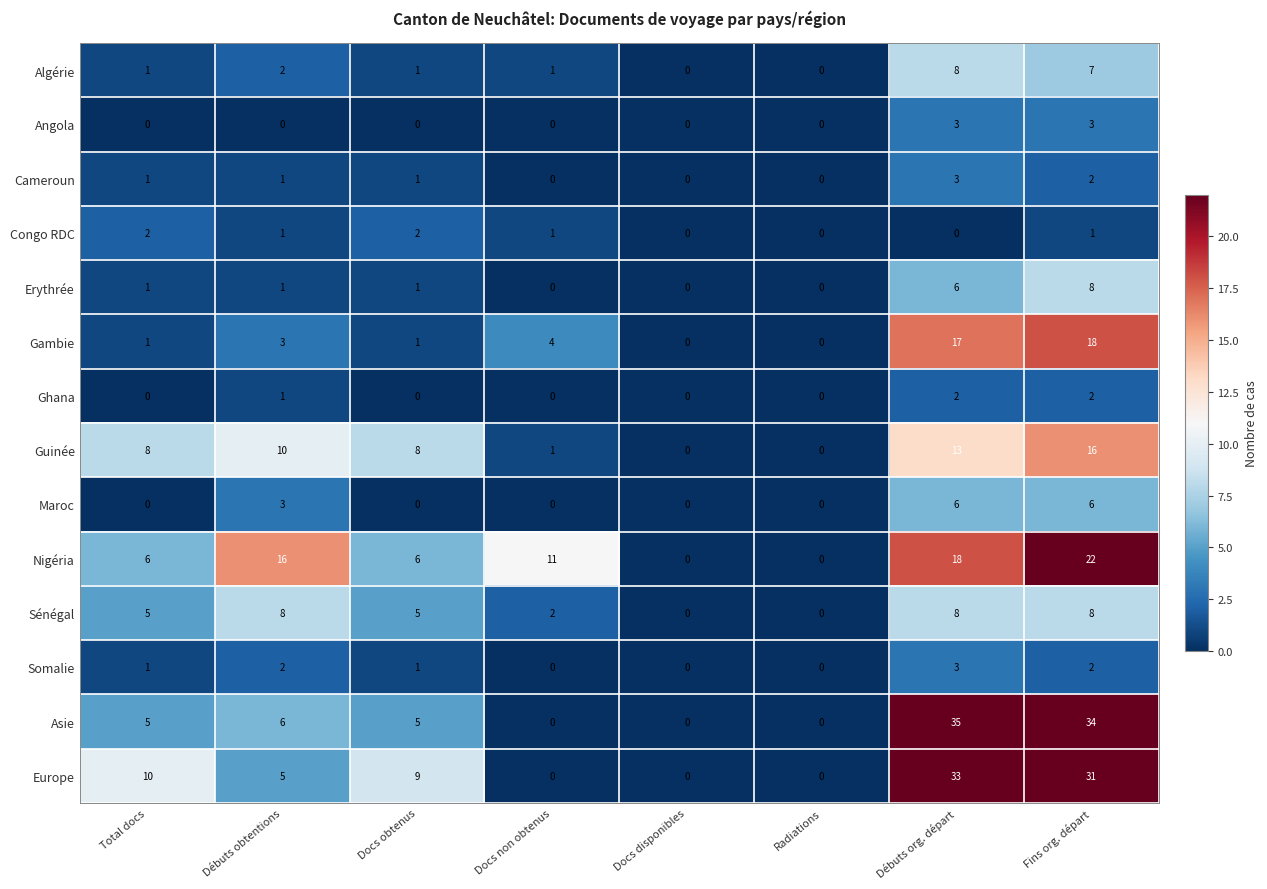

The Guinée series shows 0 at Radiations. True or false?

True